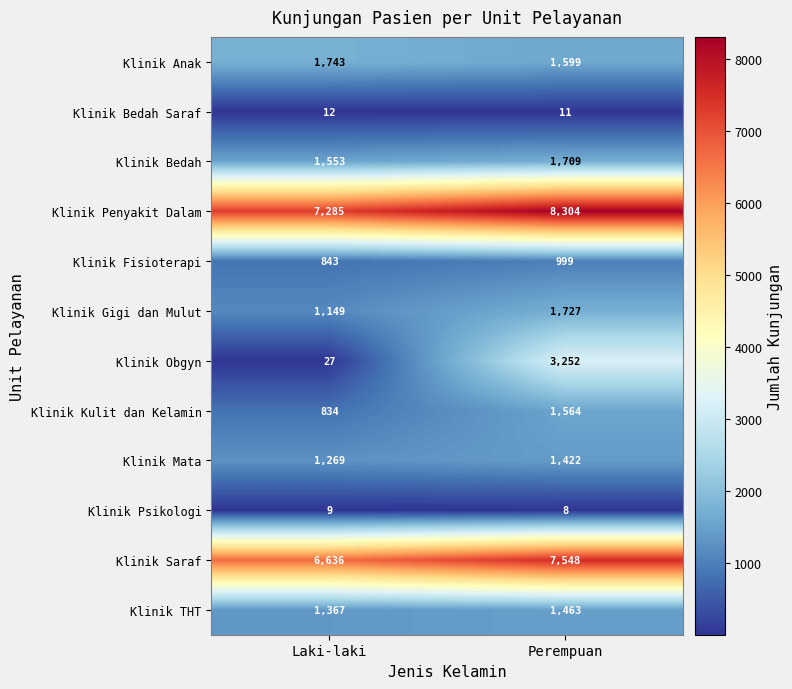

Rank the series at Laki-laki from highest to lowest value.

Klinik Penyakit Dalam, Klinik Saraf, Klinik Anak, Klinik Bedah, Klinik THT, Klinik Mata, Klinik Gigi dan Mulut, Klinik Fisioterapi, Klinik Kulit dan Kelamin, Klinik Obgyn, Klinik Bedah Saraf, Klinik Psikologi